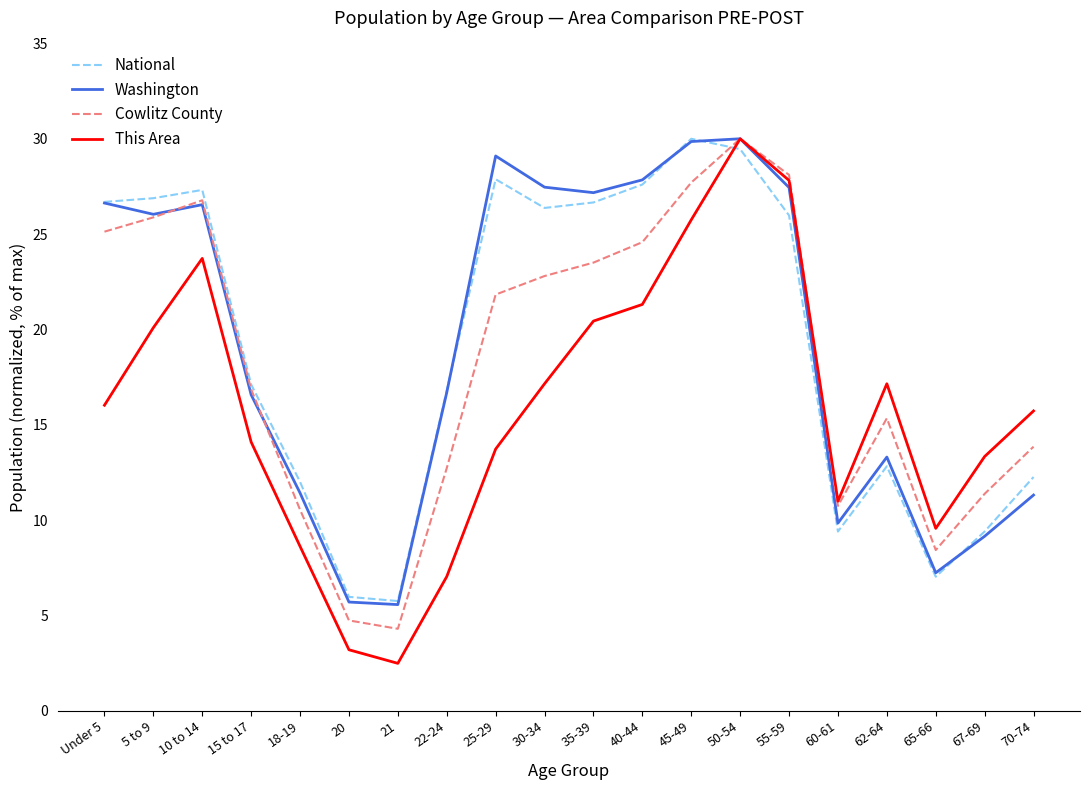

What position from the right is 50-54?

7